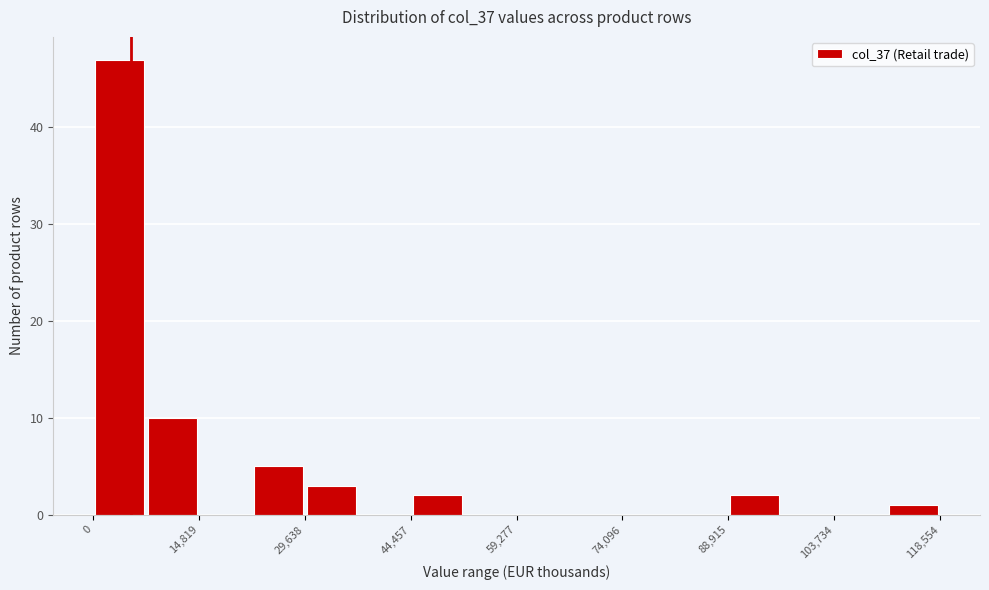

Read against the x-axis, roughly where is the centre of the tallest bar?

4000